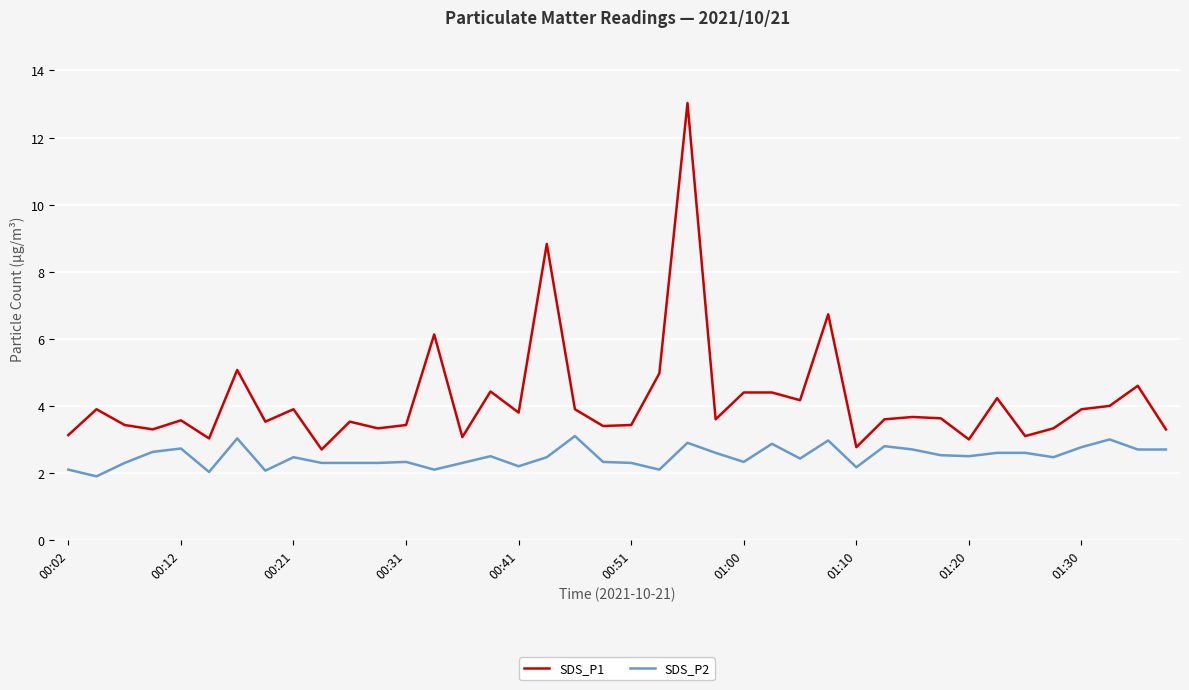

Does the chart have visible grid lines?

Yes